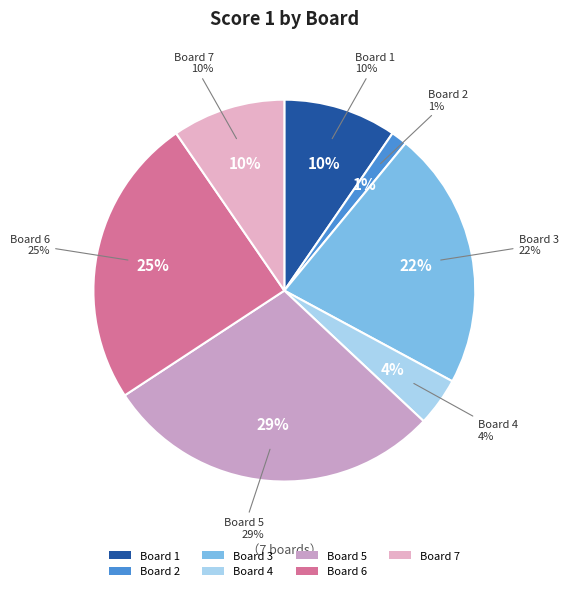

What is the total percentage of 7 and 5?

38.4%